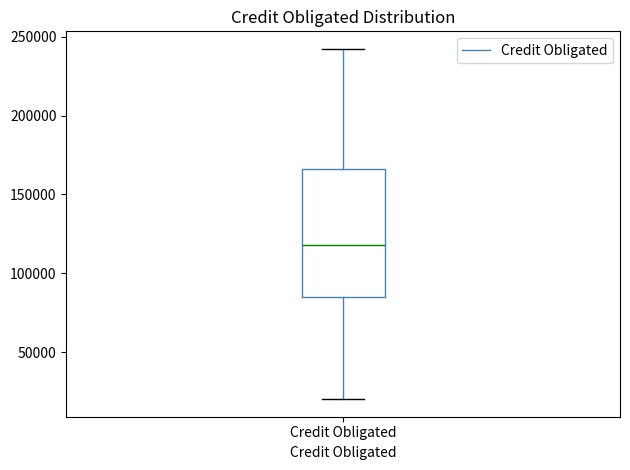

Read this box plot against the y-axis: the position of the median line, the range covered by the box, and the ends of both whiskers. The values are not printed on the chart, so give them approximately, as read against the axis.

median 120000, box 85000 to 165000, whiskers 20000 to 240000